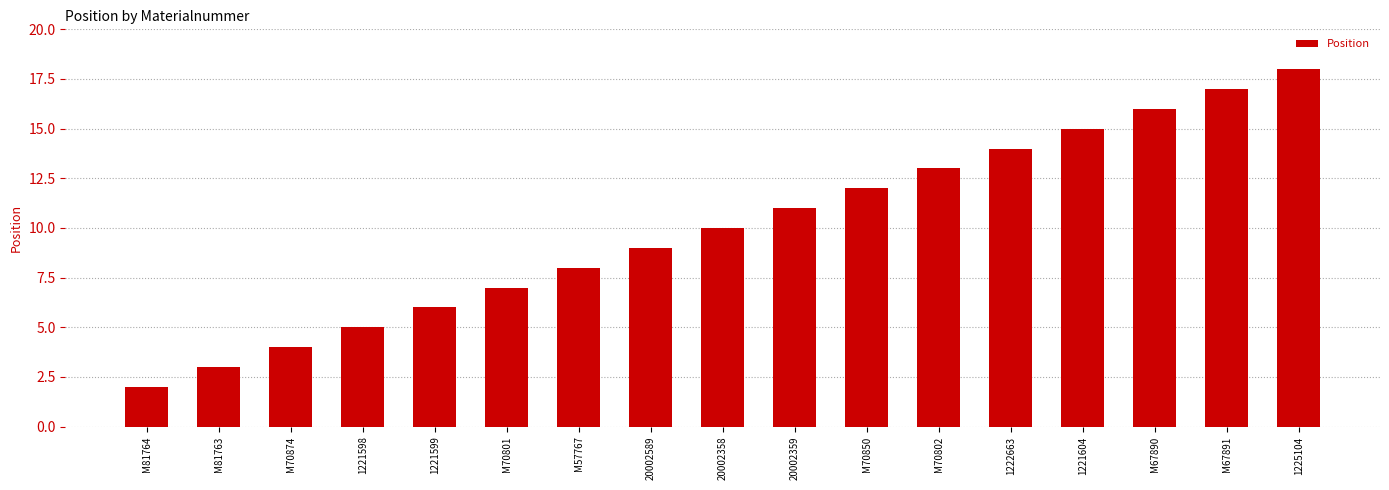

The chart shows a value of 6 at 1221599. True or false?

True